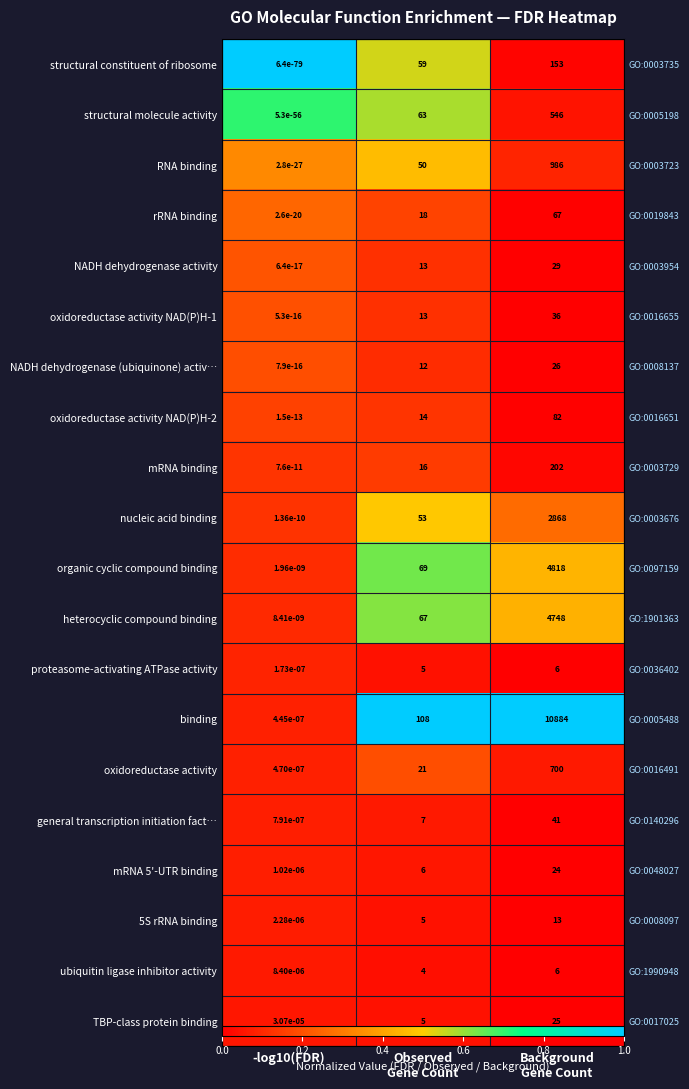

Is it true that heterocyclic compound binding equals 0.1 at -log10(FDR)?

True